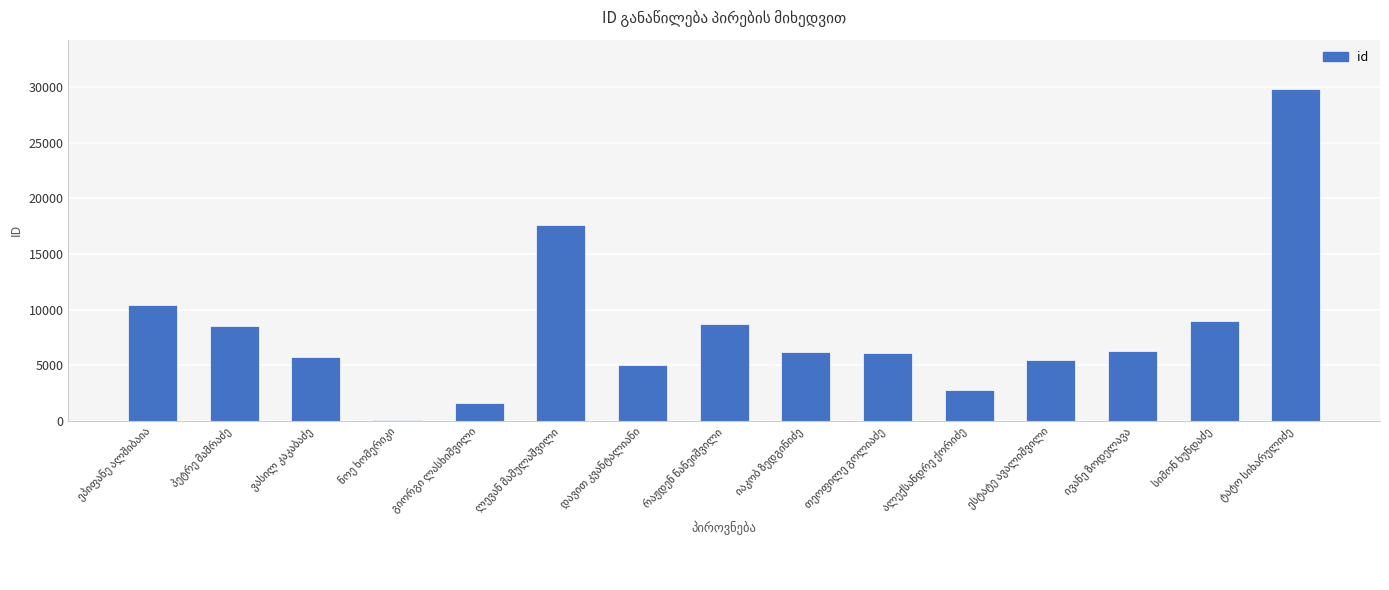

Which label corresponds to the largest value in the chart?

ტატო სიხარულიძე